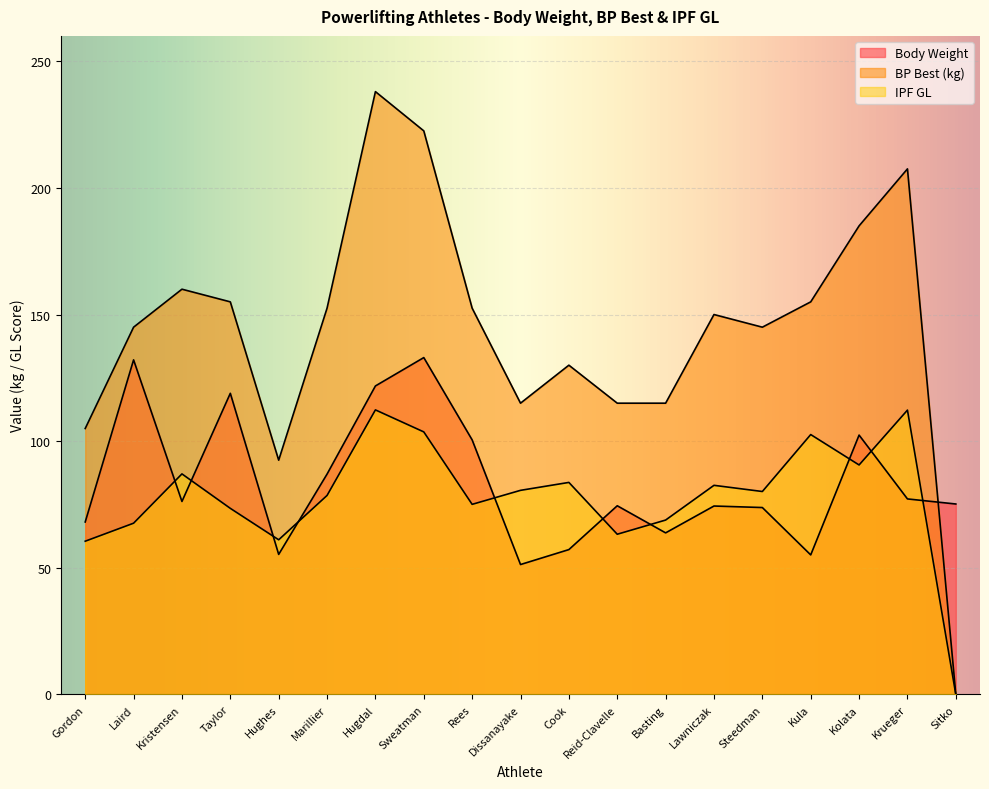

Rank the categories by IPF GL value from lowest to highest.

Sitko, Gordon, Hughes, Reid-Clavelle, Laird, Basting, Taylor, Rees, Marillier, Steedman, Dissanayake, Lawniczak, Cook, Kristensen, Kolata, Kula, Sweatman, Krueger, Hugdal